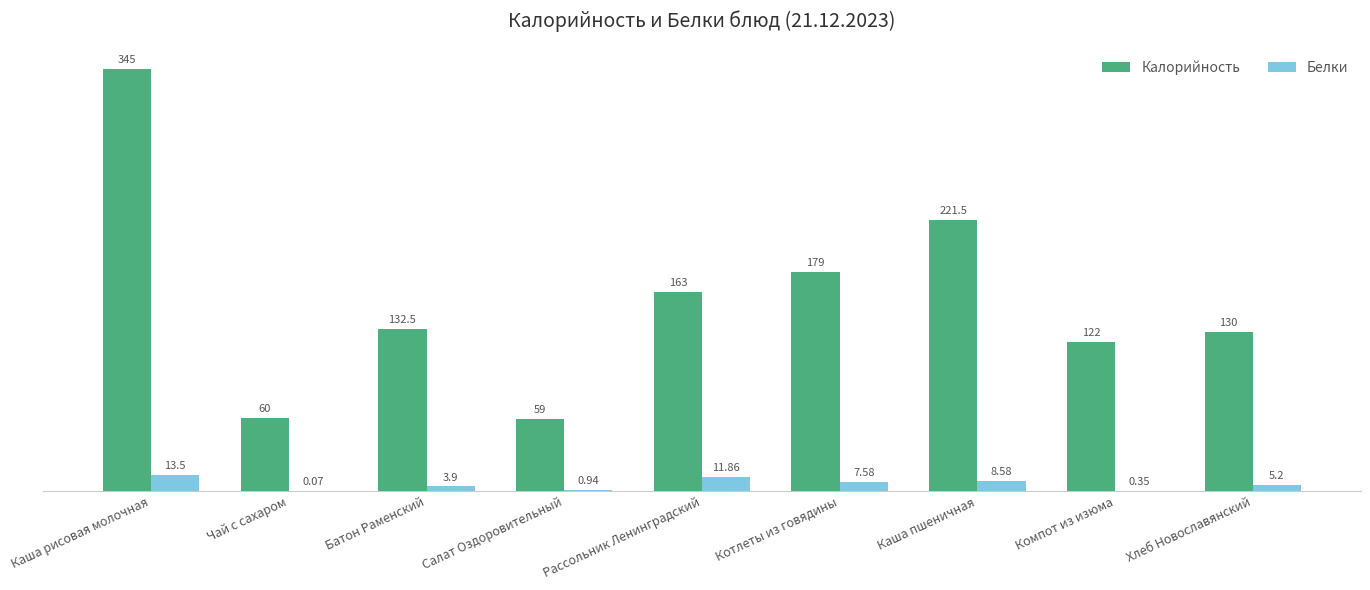

Where is Калорийность nearest to the value 202?

Каша пшеничная